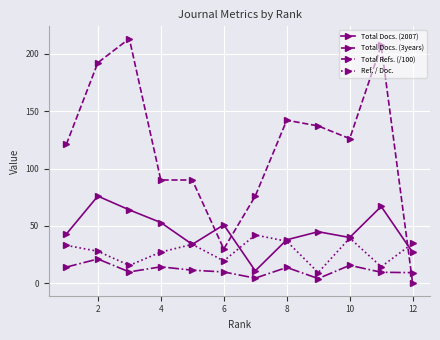

True or false: Ref. / Doc. has more than 1 points higher than both neighbors.

True